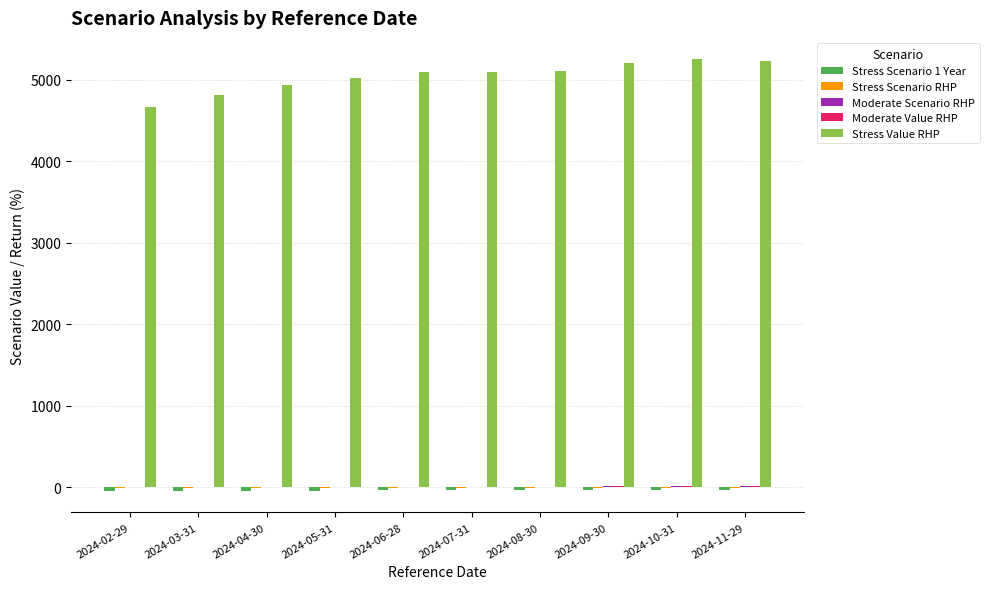

Are the bars horizontal?

No